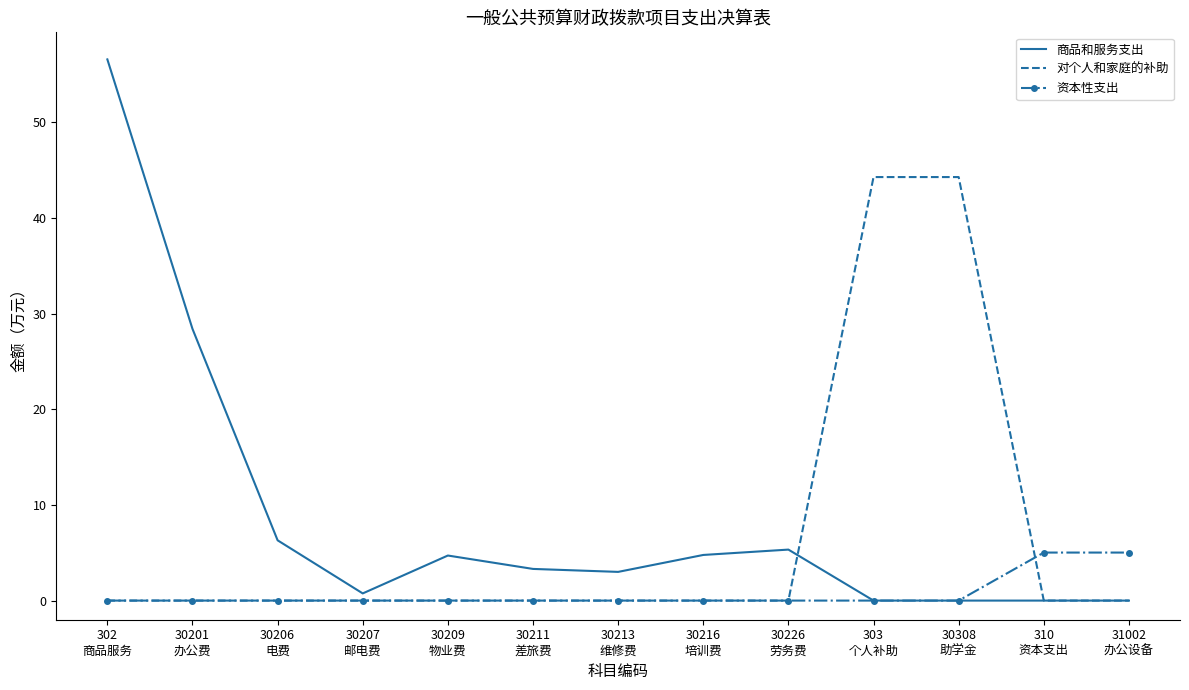

What is the maximum value for 商品和服务支出?

56.6